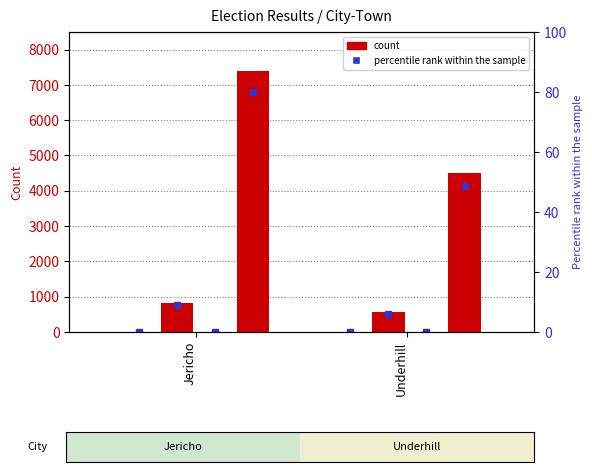

Is the value of Spoiled at Jericho greater than the value of Total Votes Cast at Jericho?

No